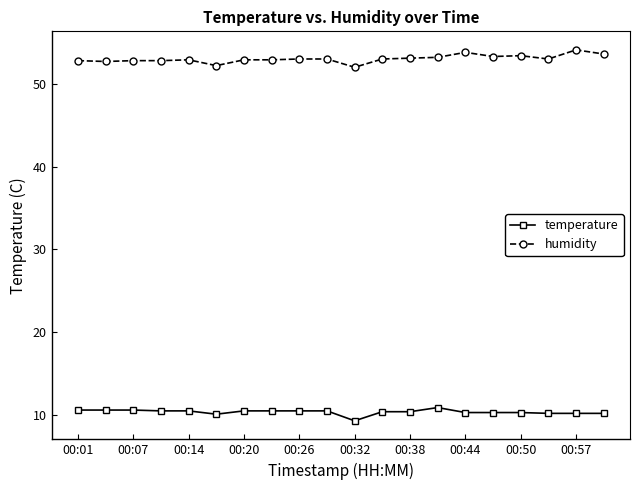

What is the sum of all humidity values?

1060.5